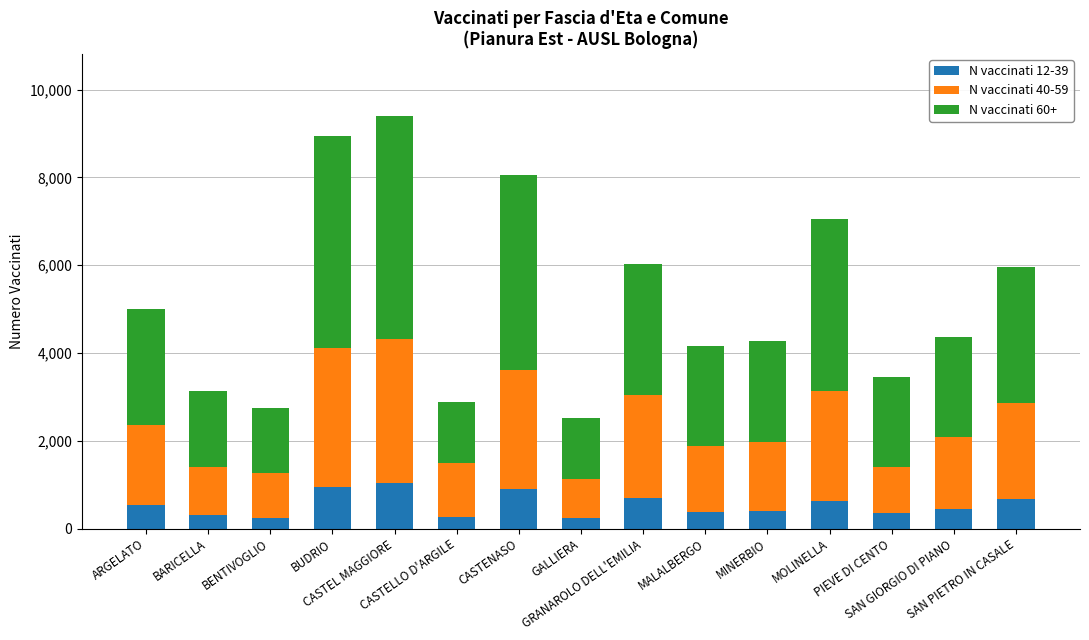

What is the difference between the second highest and minimum values in the N vaccinati 12-39 series?

712